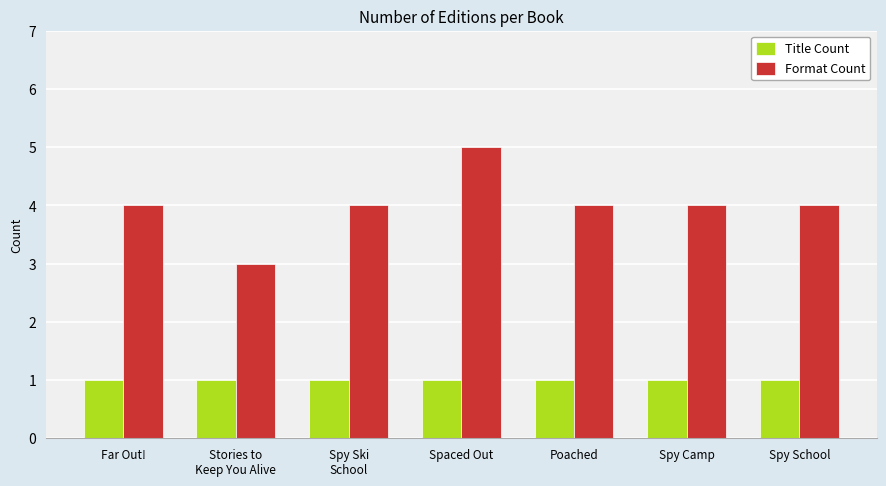

What is the maximum value shown in the chart?

5